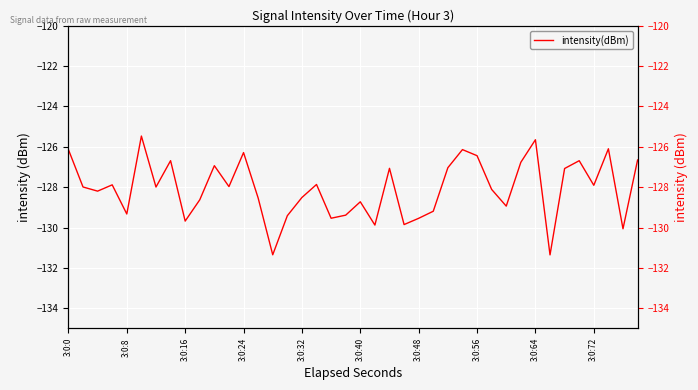

At which label does the data first exceed -127?

3:0:0